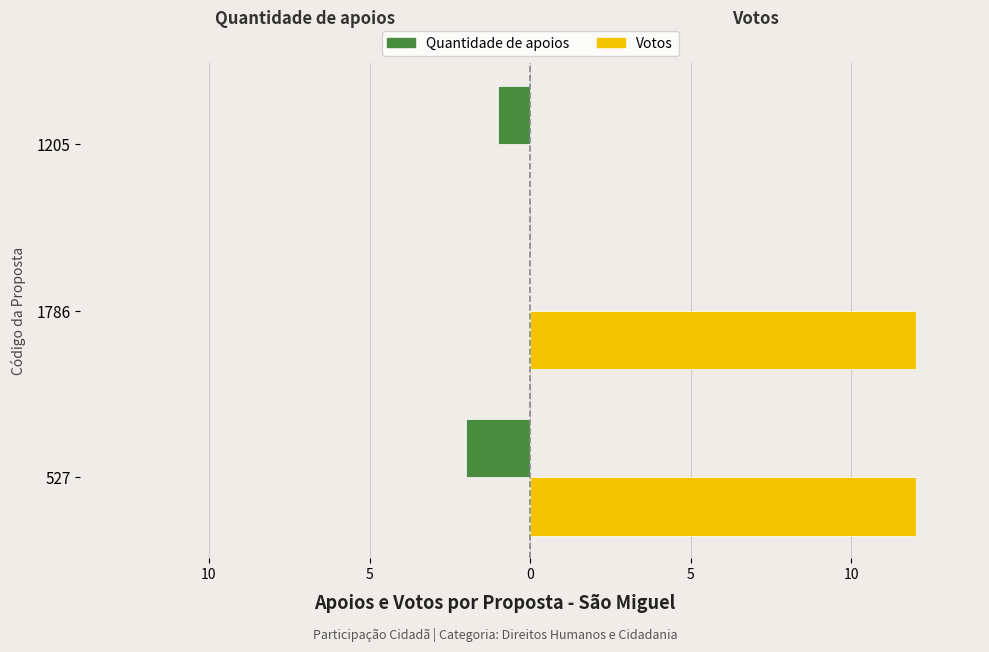

What are all the series names shown in the legend?

Quantidade de apoios, Votos